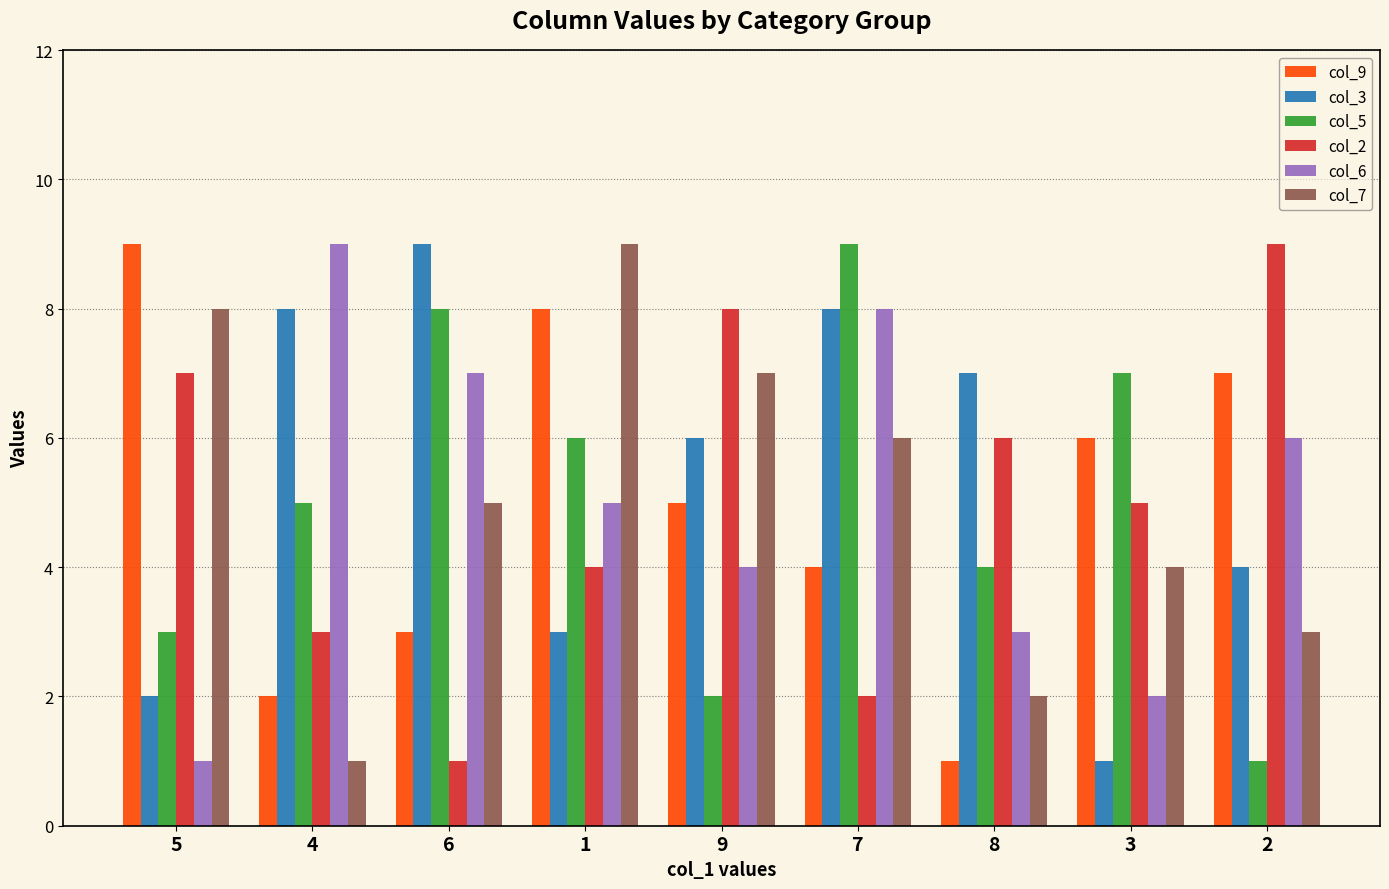

True or false: col_2 has a value of 7 at 5.

True